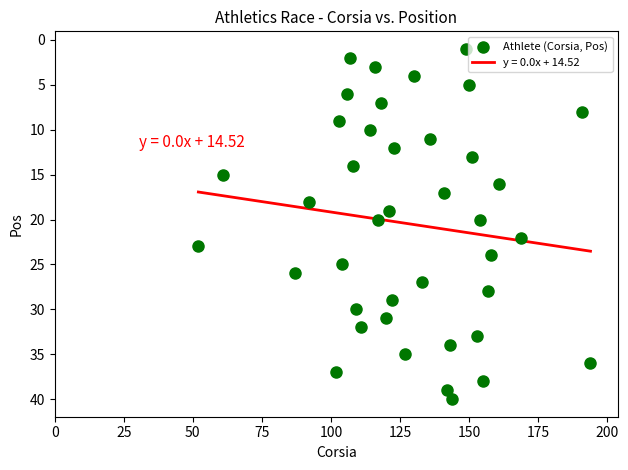

What is the range of X values (max minus min)?

142